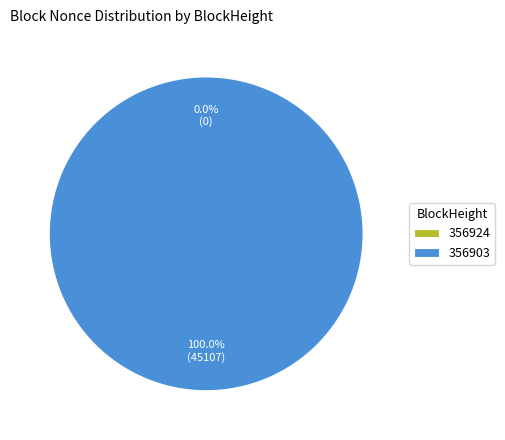

What percentage is the 356903 slice, to the nearest percent?

100%